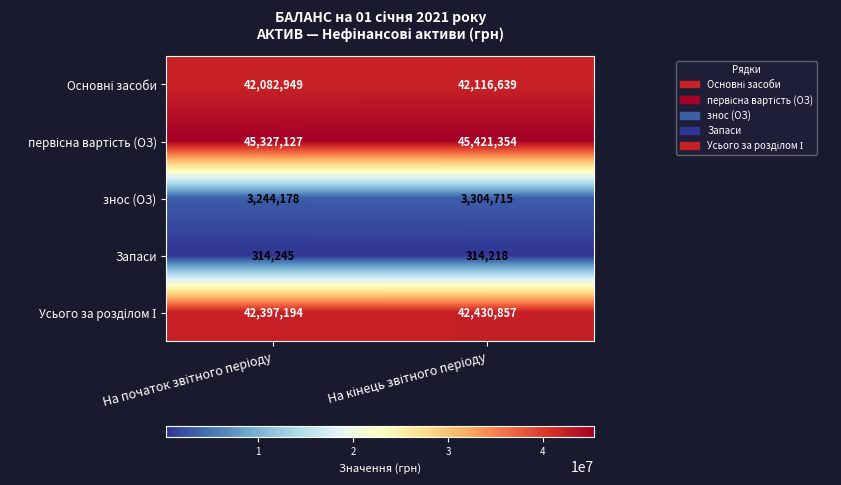

What is the minimum value for Запаси?

314218